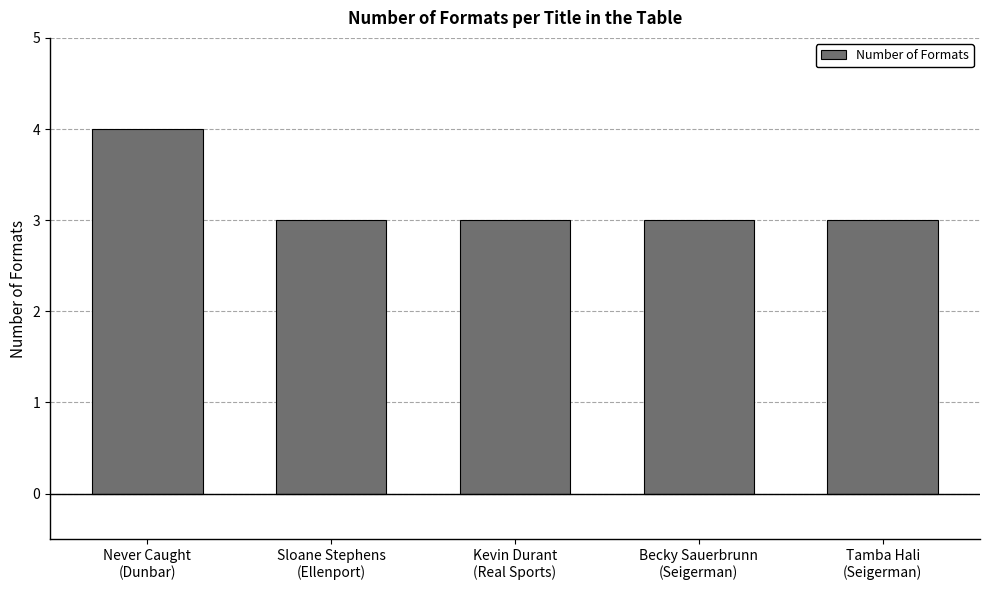

What is the label of the 4th bar from the right?

Sloane Stephens
(Ellenport)